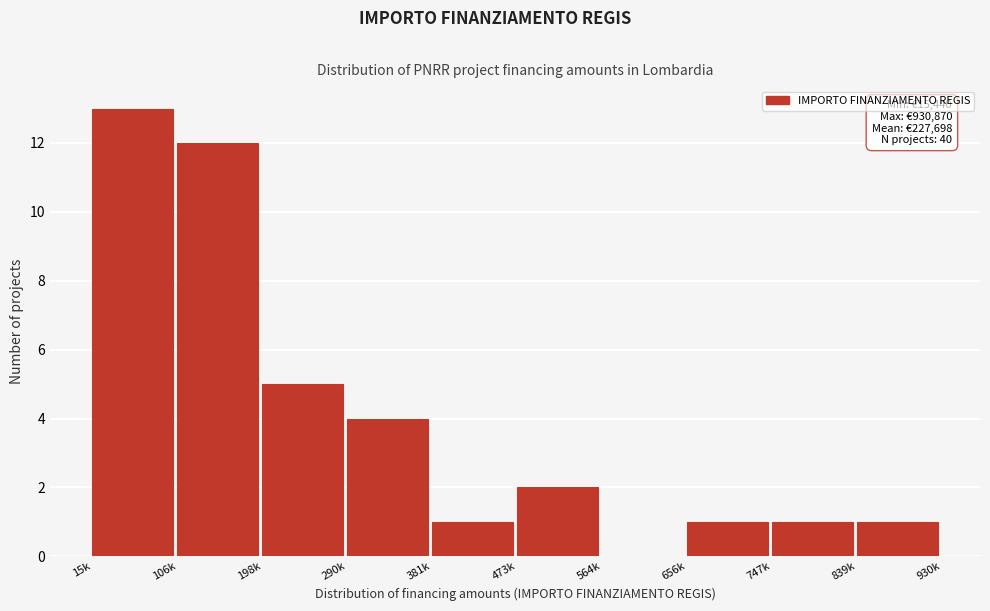

Reading left to right, list all the values displayed in this chart.

15k=13	106k=12	198k=5	290k=4	381k=1	473k=2	564k=0	656k=1	747k=1	839k=1